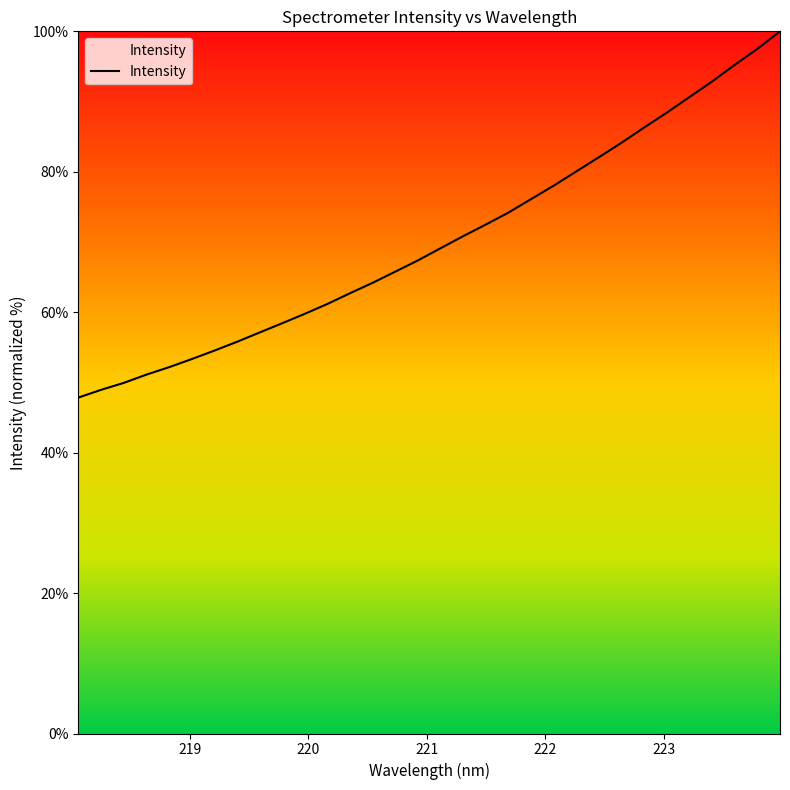

What is the maximum value shown in the chart?

100.0